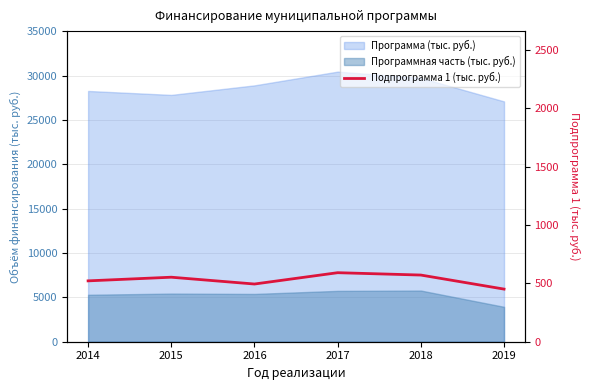

At which category does the data reach its first local peak?

2015